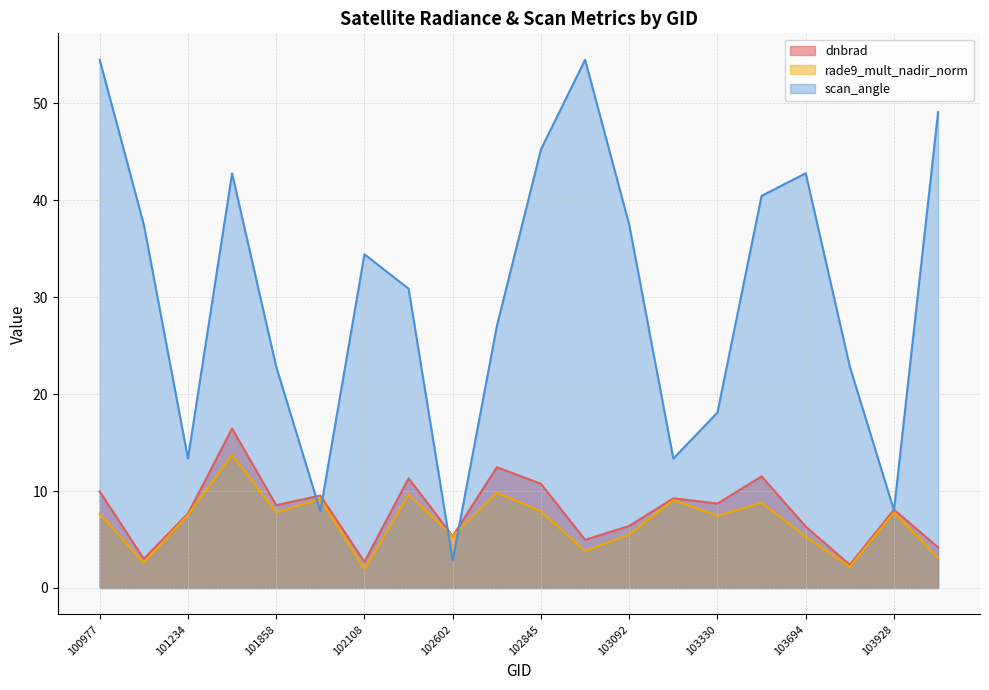

Reading left to right, what are all the values shown in this chart?

dnbrad: 10.0	3.0	7.7	16.4	8.5	9.5	2.7	11.3	5.4	12.5	10.7	5.0	6.4	9.3	8.7	11.5	6.3	2.4	8.1	4.2
rade9_mult_nadir_norm: 7.6	2.6	7.5	13.7	7.8	9.2	1.9	9.6	5.4	9.8	7.9	3.8	5.5	9.1	7.4	8.8	5.3	2.2	7.8	3.1
scan_angle: 54.5	37.5	13.4	42.8	22.8	7.9	34.4	30.9	2.9	27.0	45.2	54.5	37.5	13.3	18.1	40.5	42.8	22.8	8.0	49.1